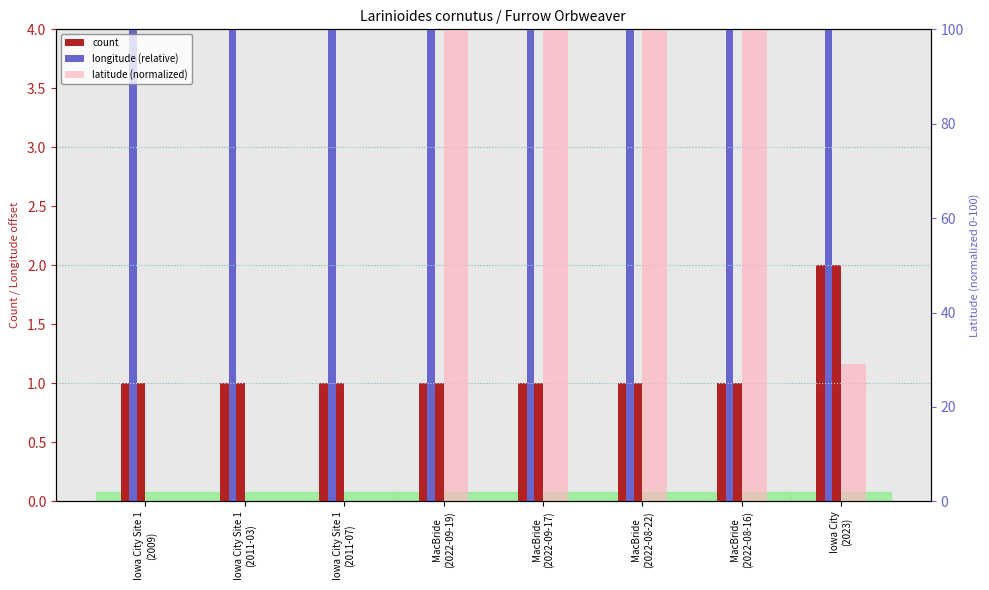

How many series are shown in this chart?

3